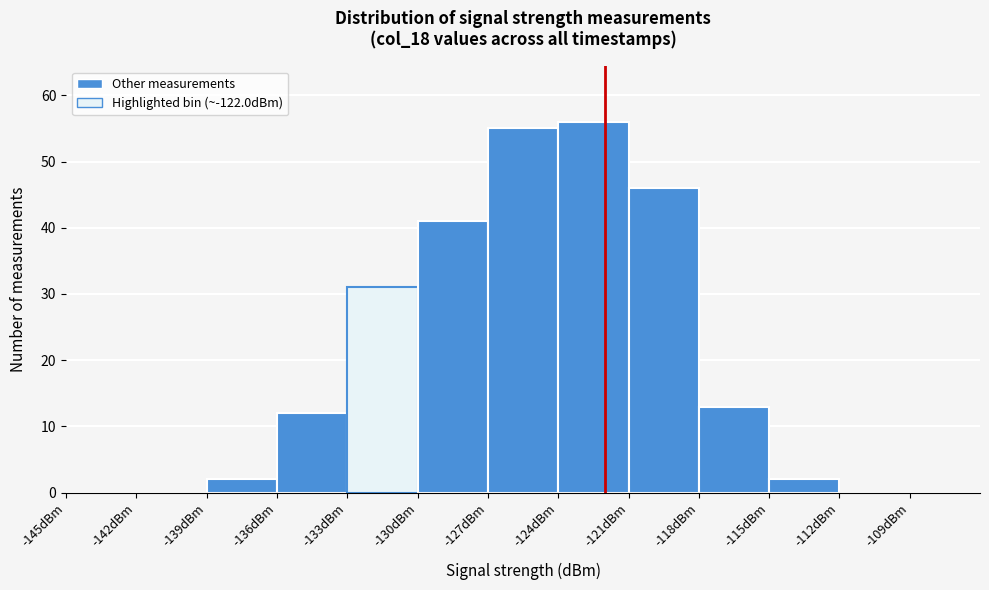

What is the height of the bar covering -124 to -121 on the x-axis? The values are not printed on the chart, so give them approximately, as read against the axis.

56